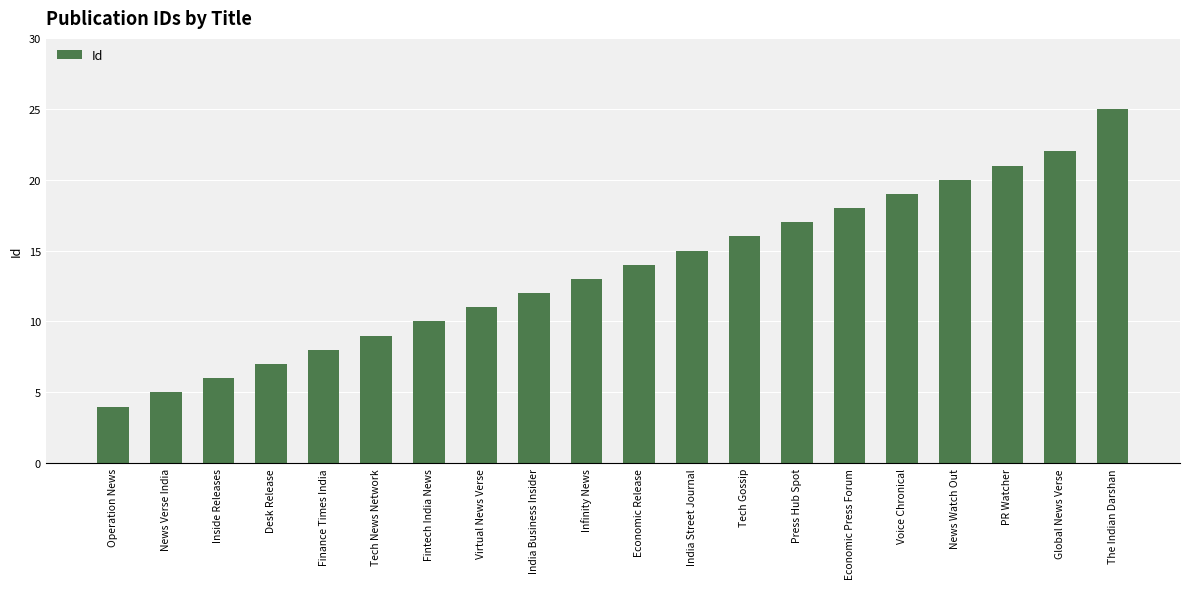

How many bars are there in total?

20